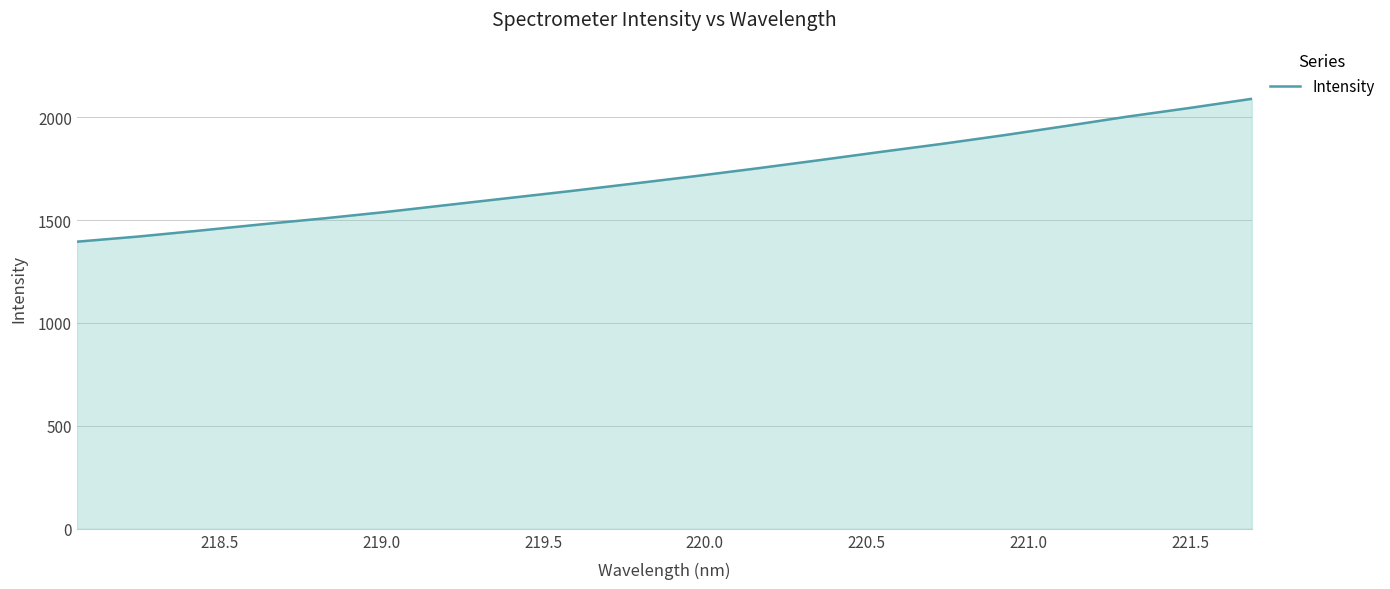

What is the difference between the maximum and minimum values?

694.0